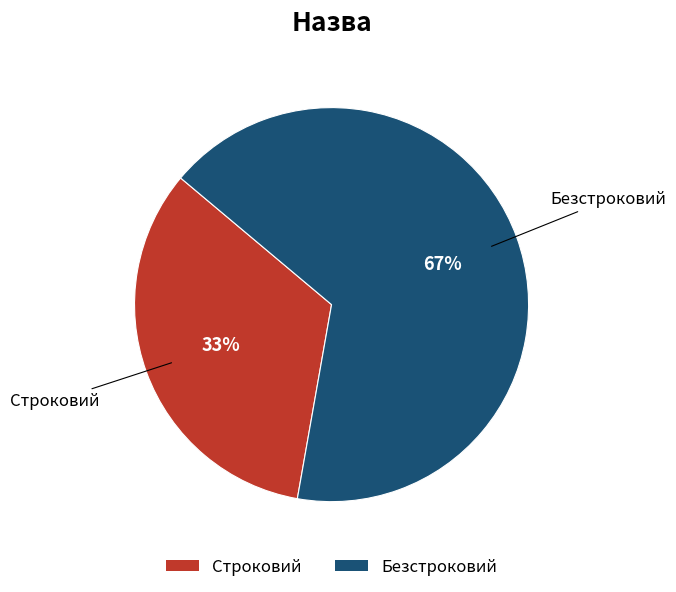

Which has a higher value, Безстроковий or Строковий?

Безстроковий